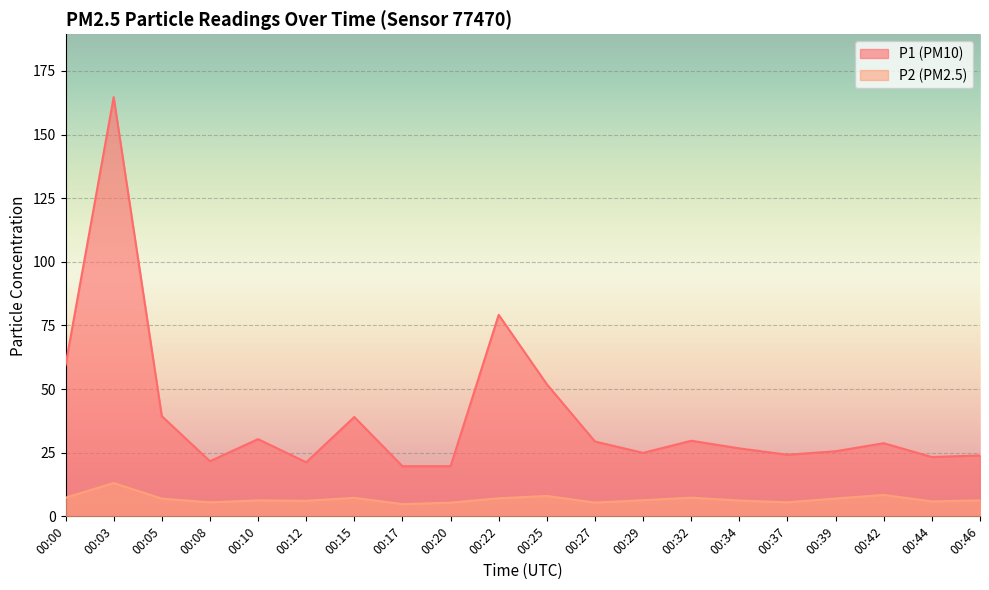

How many data points in P1 are above 28?

10